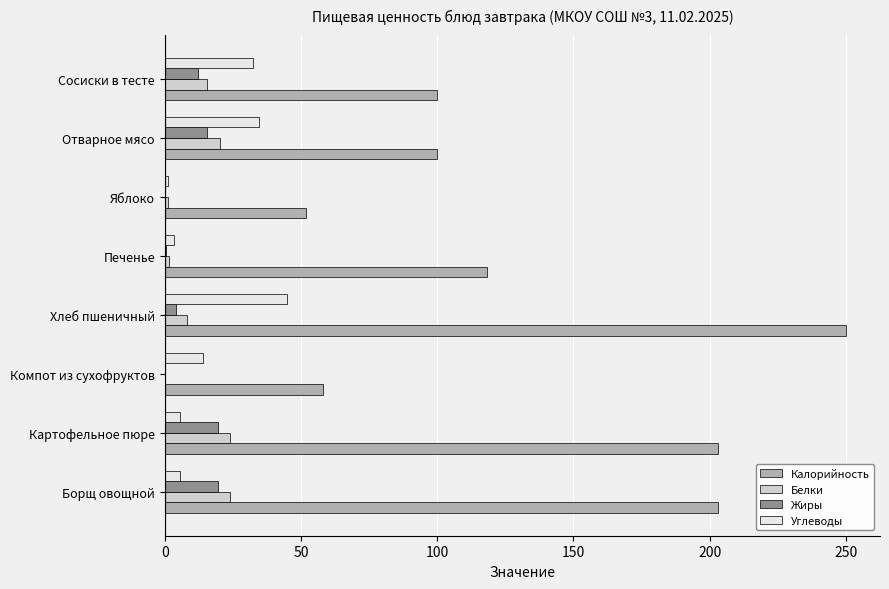

Which series has the largest range (max minus min)?

Калорийность